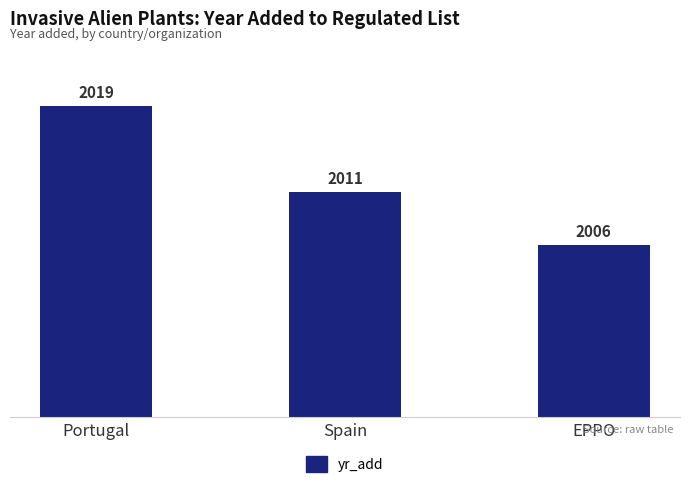

Reading left to right, list all the values displayed in this chart.

Portugal=2019	Spain=2011	EPPO=2006